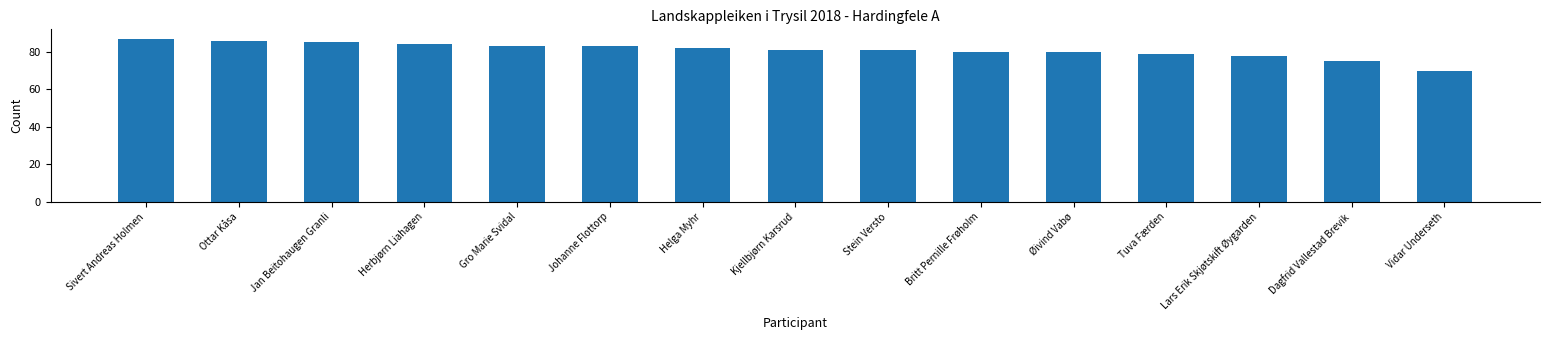

What is the difference between the values at Tuva Færden and Ottar Kåsa?

7